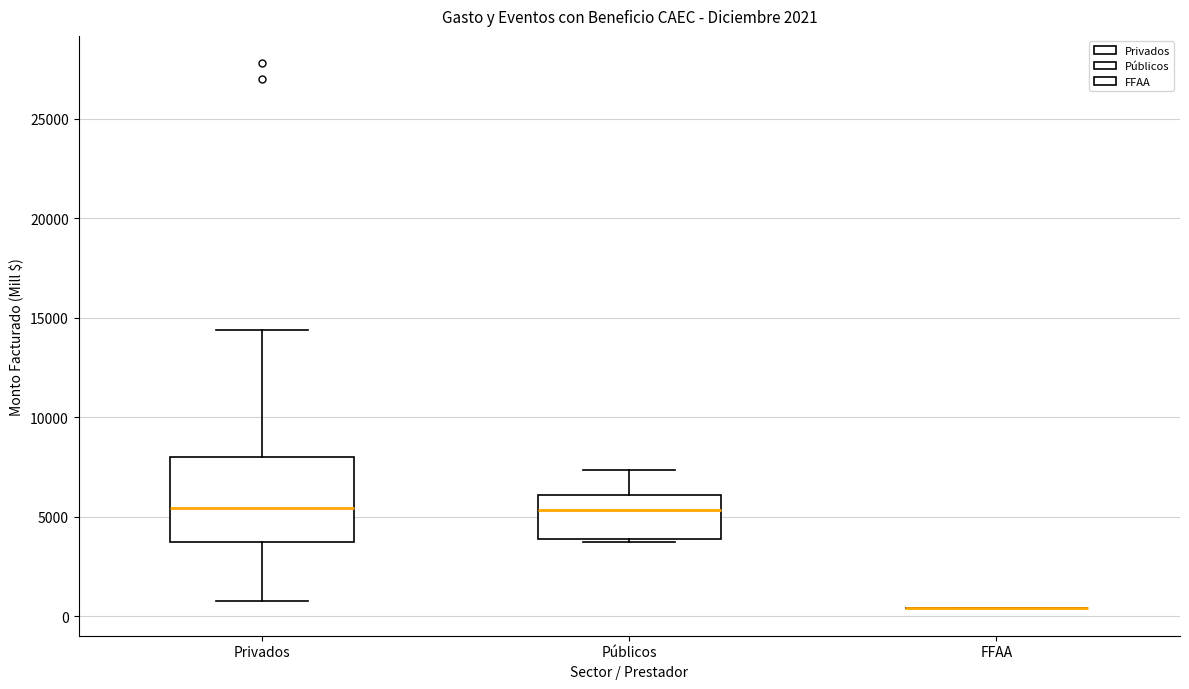

Reading left to right, read every box against the y-axis: the position of its median line, the range the box covers, and the ends of its whiskers. The values are not printed on the chart, so give them approximately, as read against the axis.

Privados: median 5500, box 3500 to 8000, whiskers 1000 to 14500
Públicos: median 5500, box 4000 to 6000, whiskers 3500 to 7500
FFAA: box collapsed to a line at 500, whiskers 500 to 500